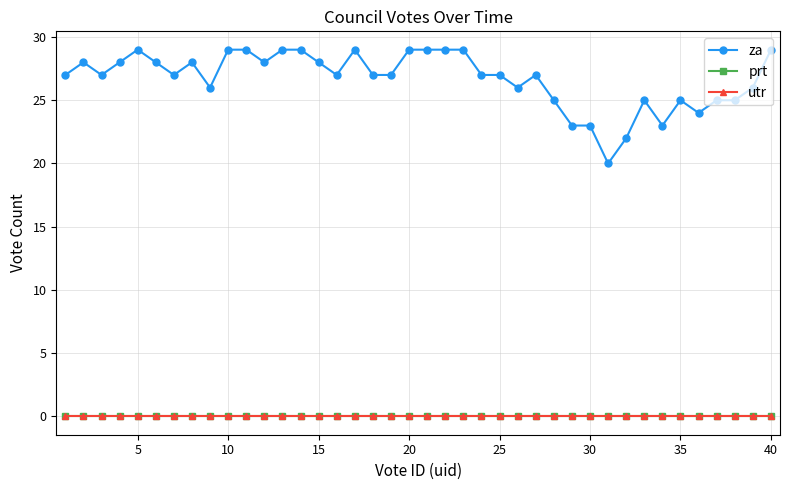

How many lines are shown in the chart?

3